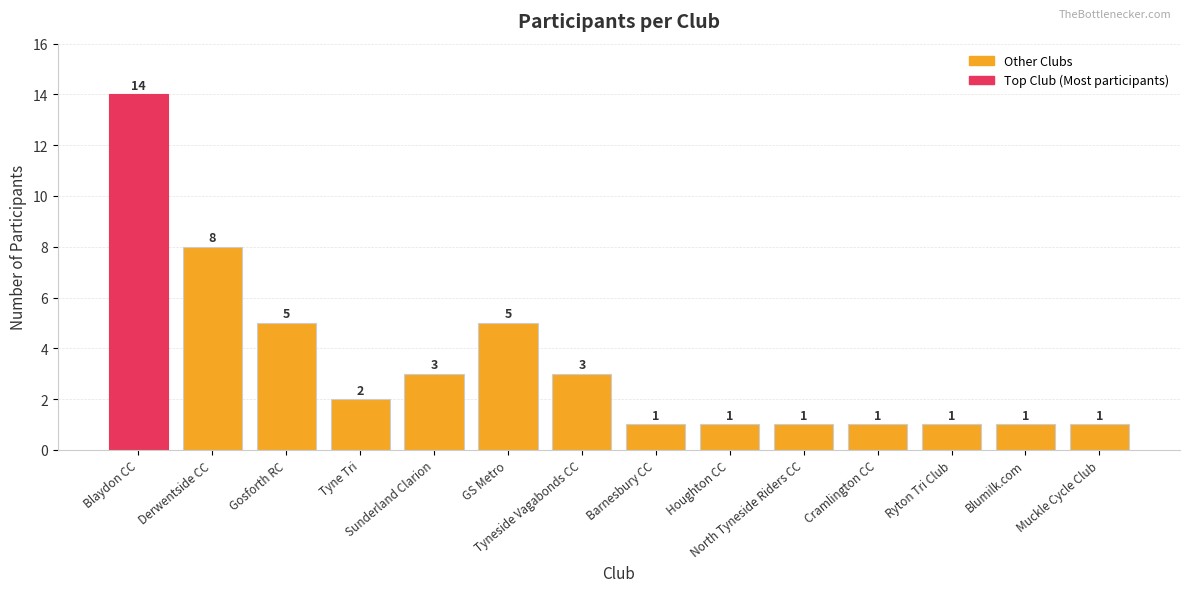

The value at Gosforth RC is 9. True or false?

False